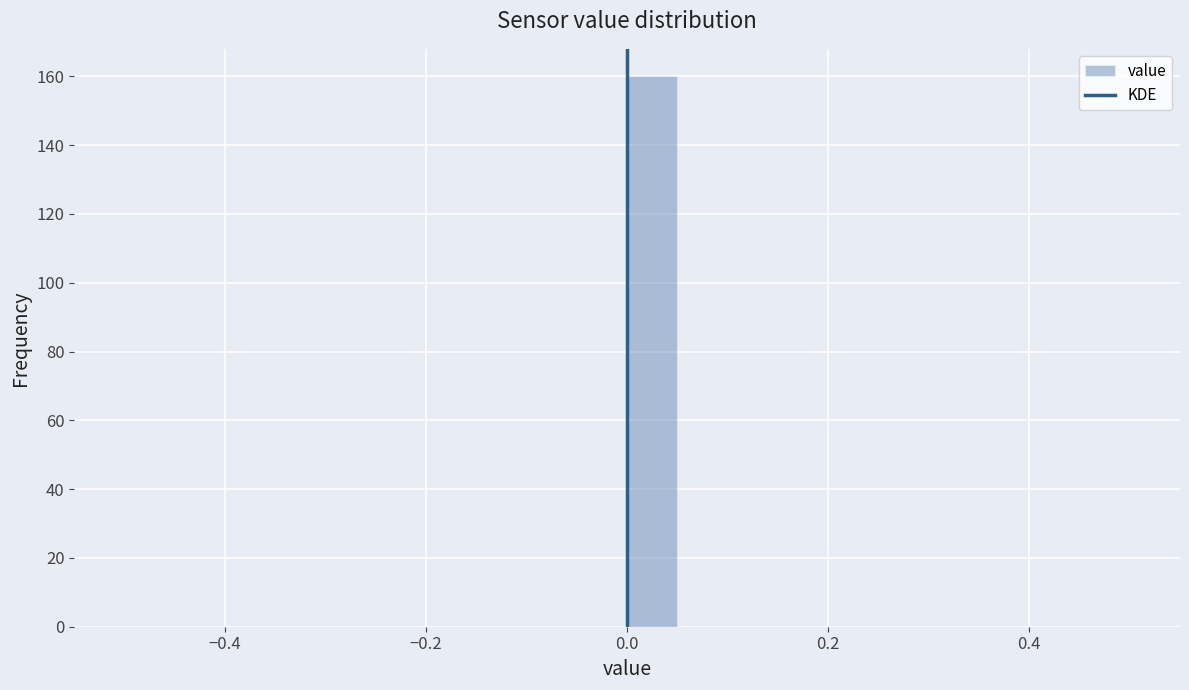

Around what value on the x-axis is the tallest bar? Give the approximate position of its centre, as read against the axis.

0.02